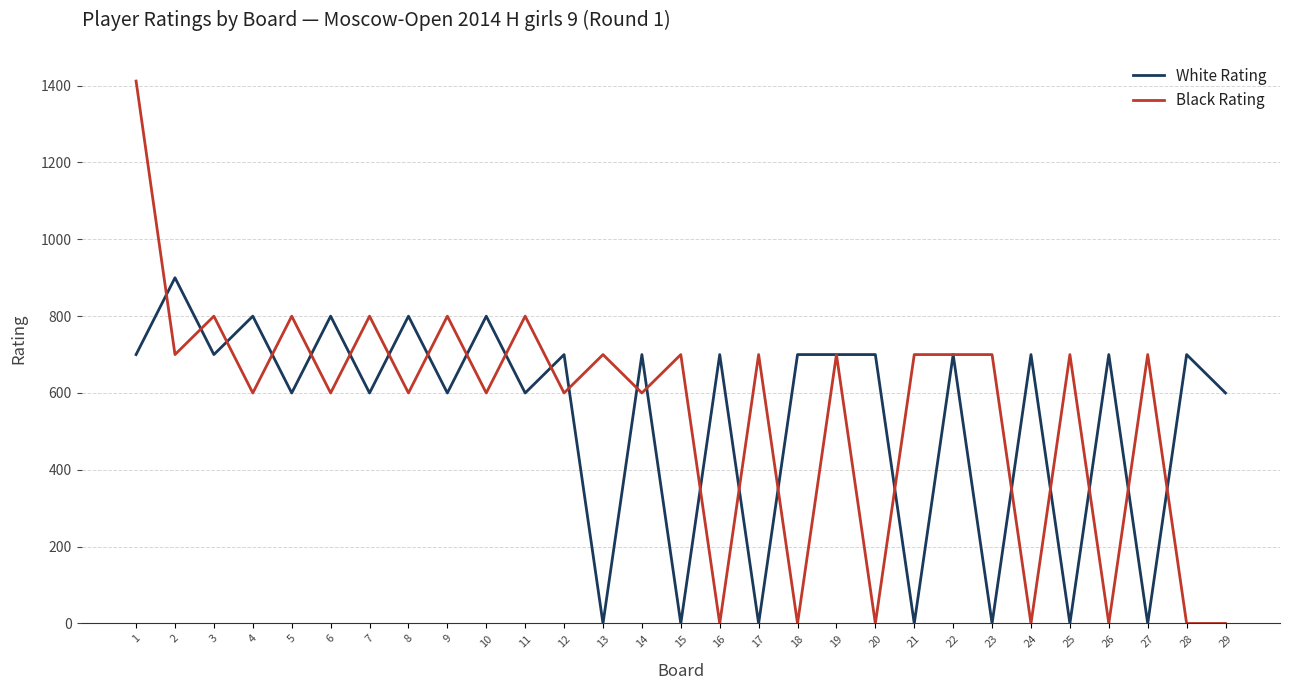

Between which two adjacent categories do Black Rating and White Rating first intersect?

1 and 2